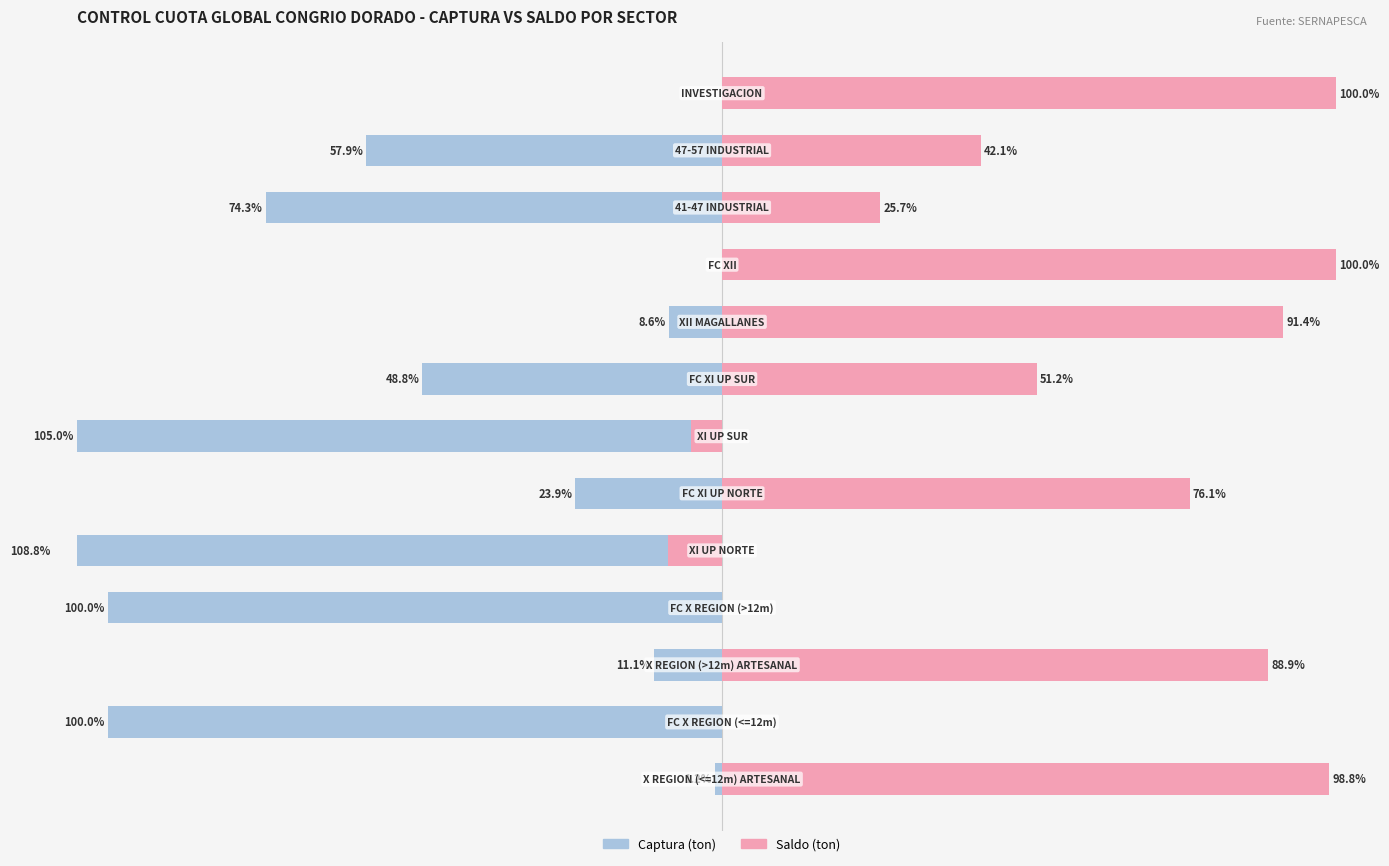

What is the value of the Captura bar at the 12th from the left?

57.9